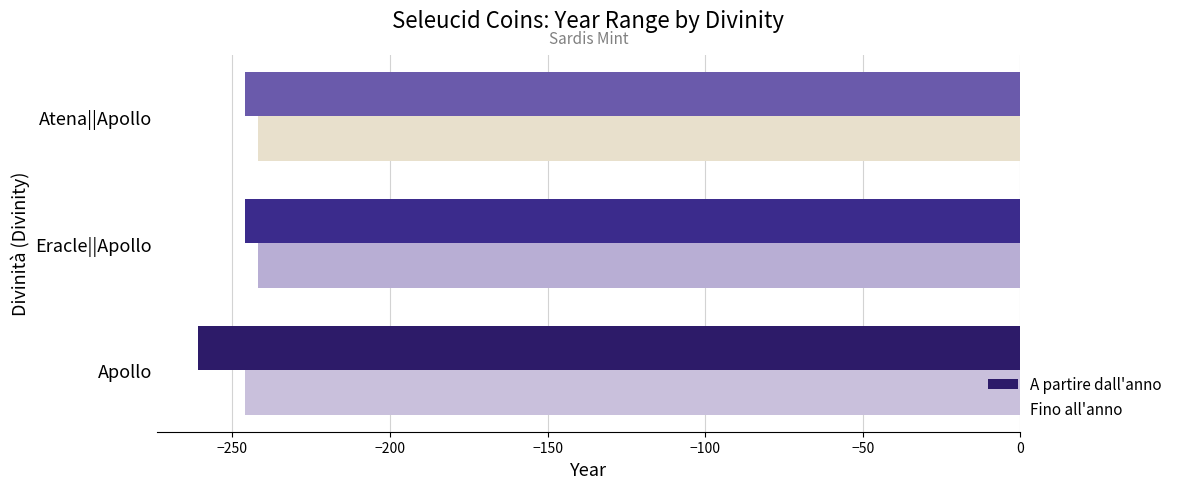

The Fino all'anno series shows -242 at Eracle||Apollo. True or false?

True